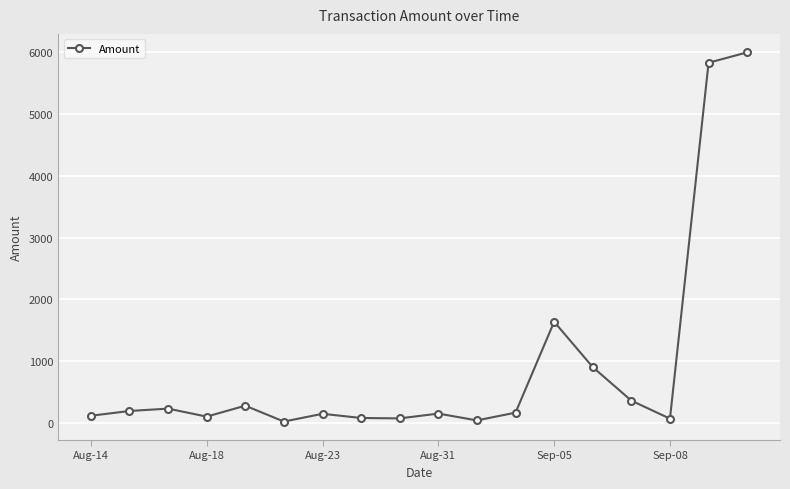

How many points are higher than both their immediate neighbors (excluding endpoints)?

5